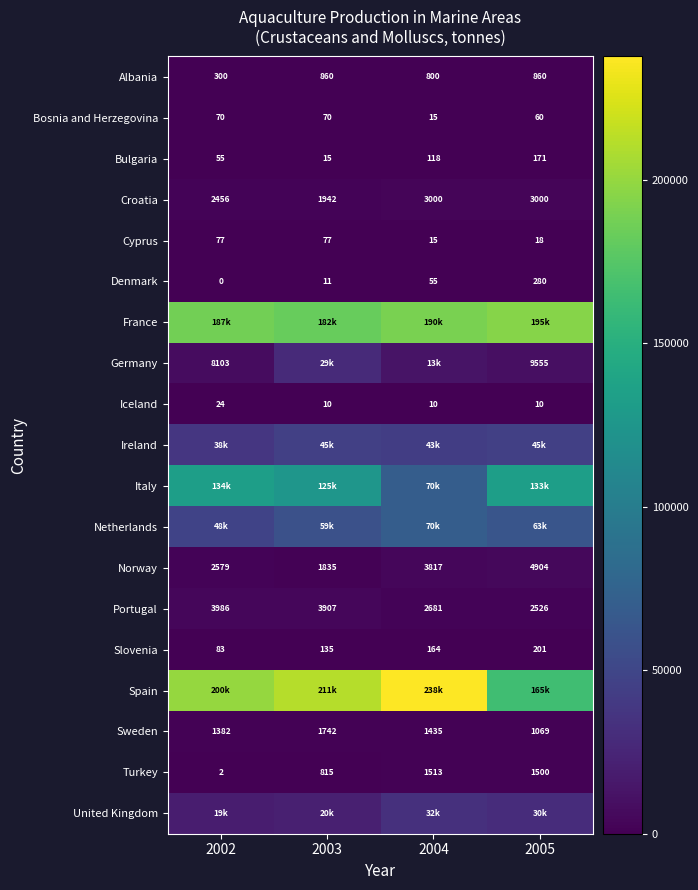

What is the maximum value for Denmark?

280